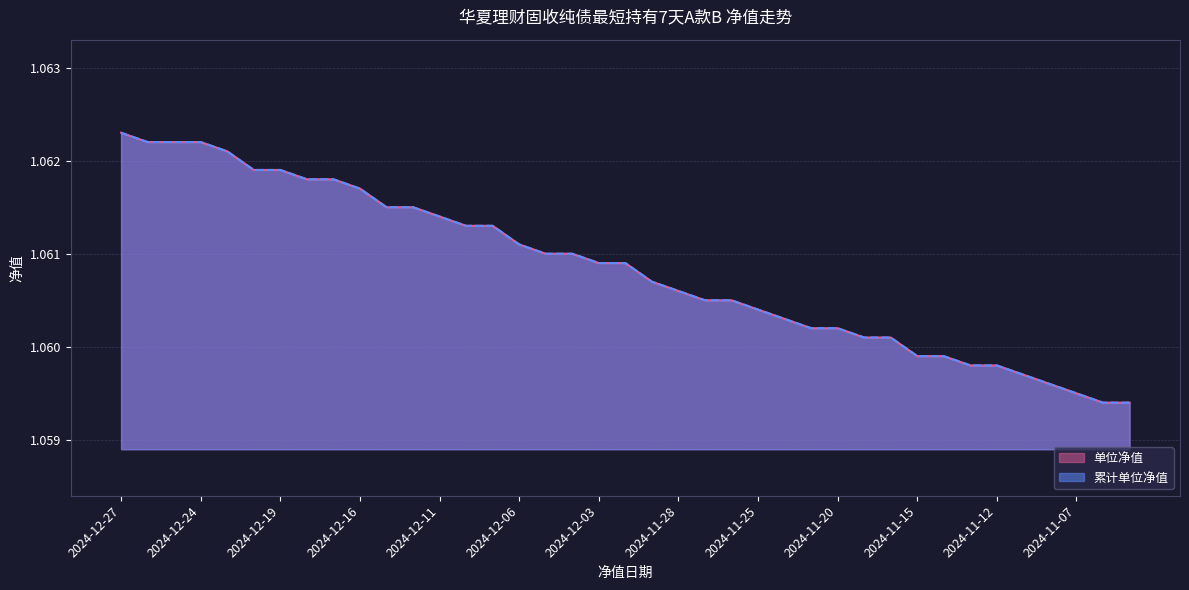

Count the number of categories in the chart.

39